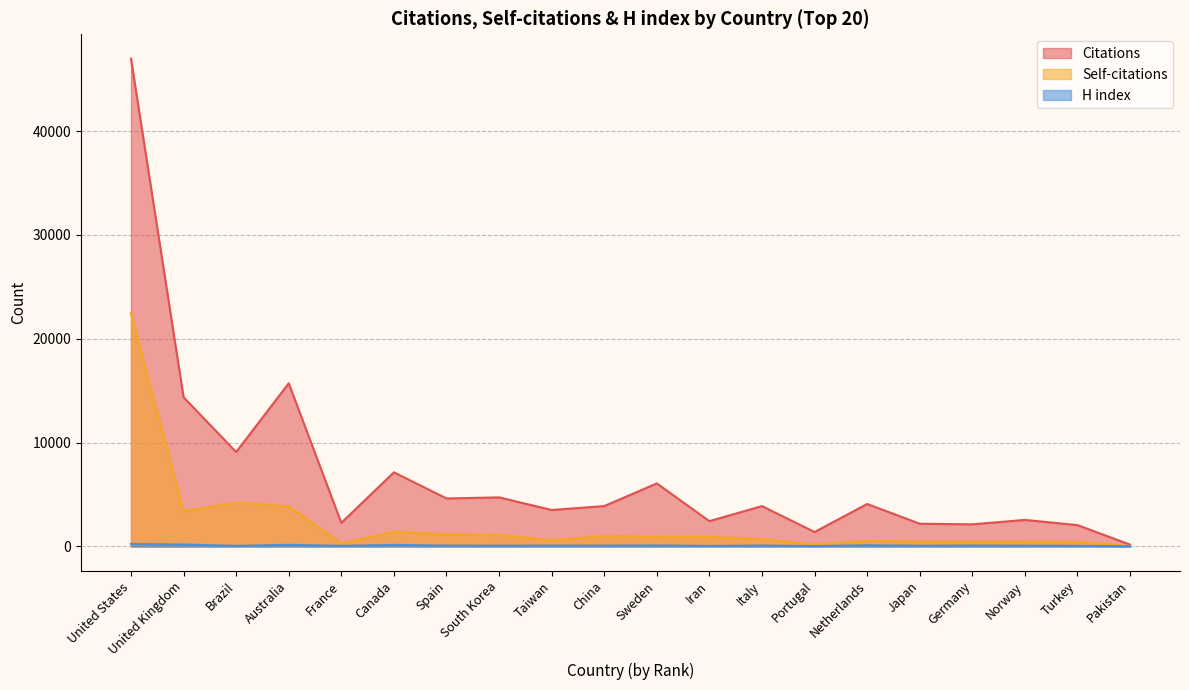

List the series in order of their overall mean, lowest first.

H index, Self-citations, Citations